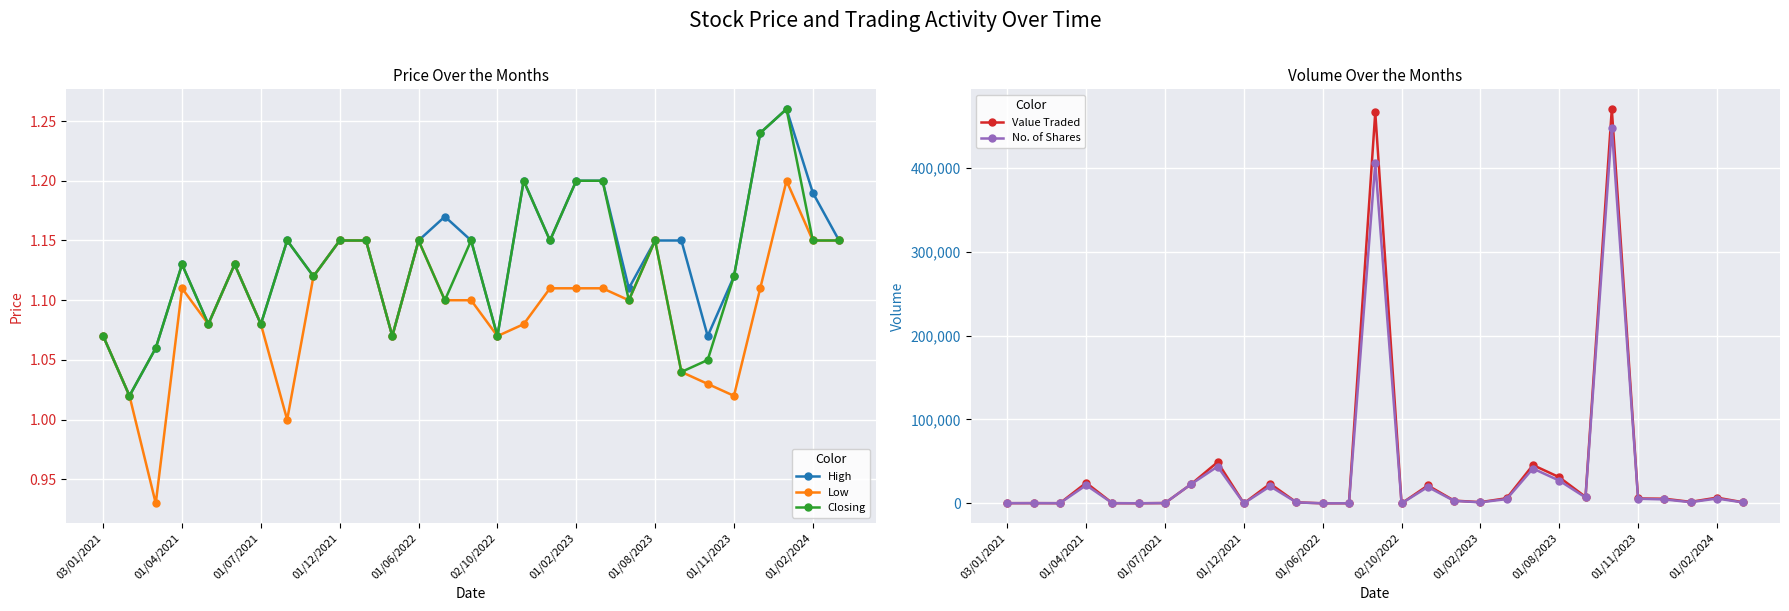

How many interior local valleys does the High series have?

9